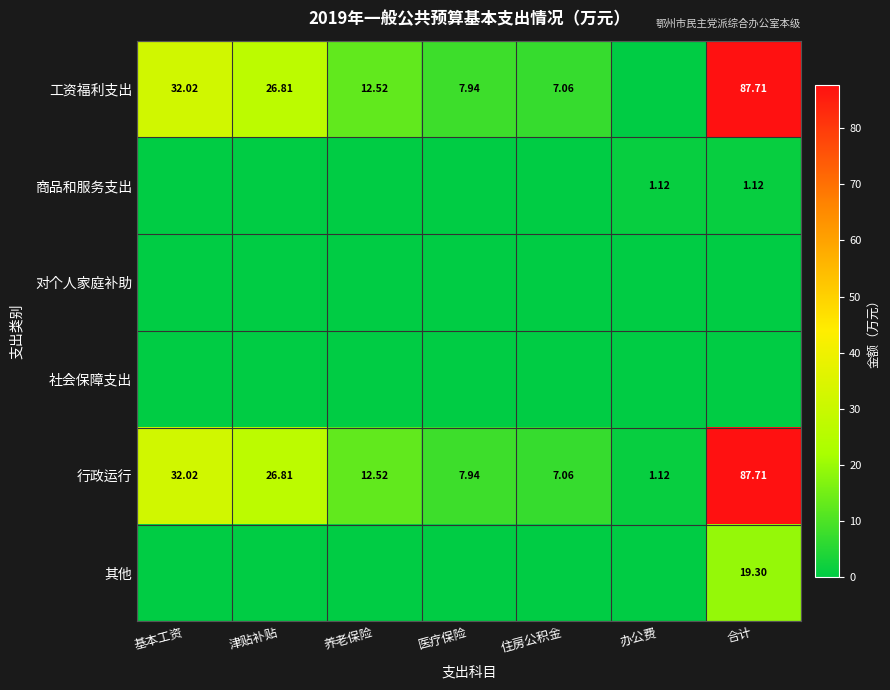

List the labels in order of 行政运行 value, smallest first.

办公费, 住房公积金, 医疗保险, 养老保险, 津贴补贴, 基本工资, 合计